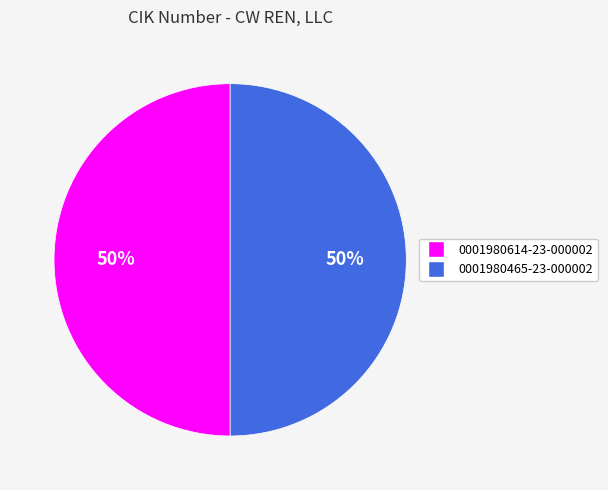

How many segments does this pie chart have?

2